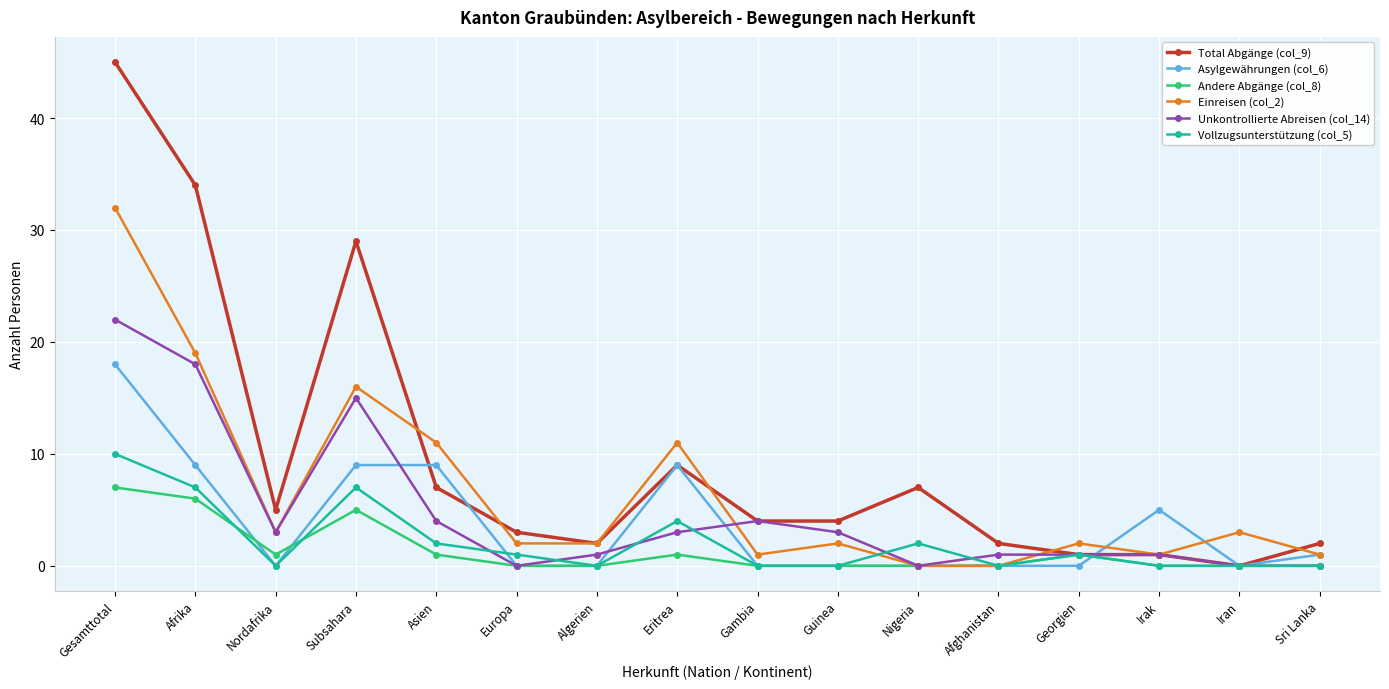

What is the difference between the second highest and minimum values in the Einreisen (col_2) series?

19